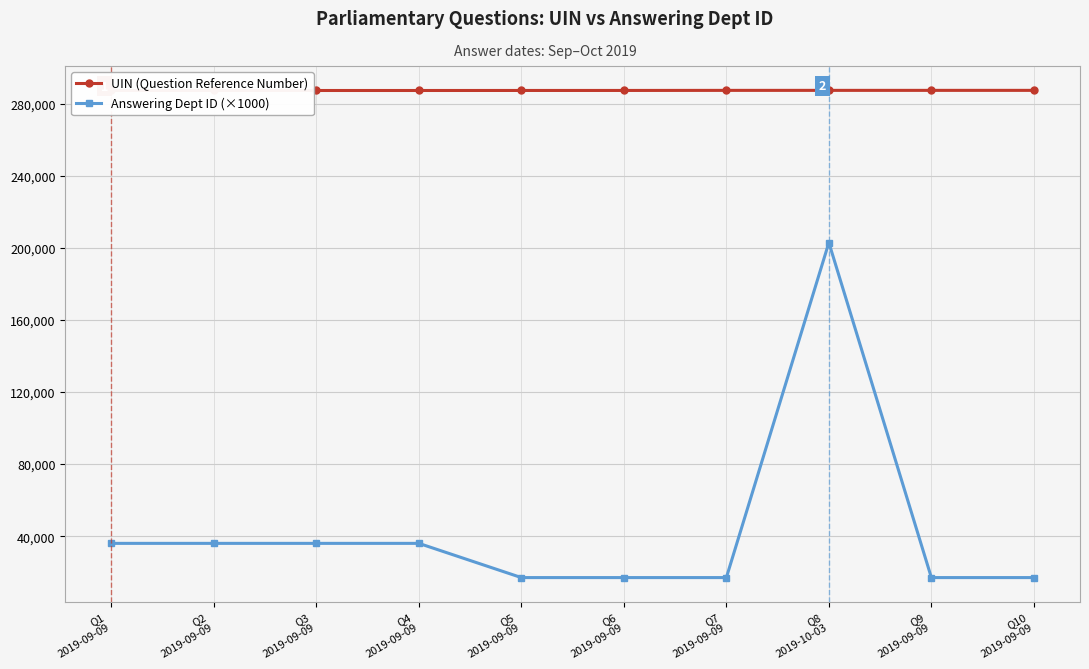

Reading right to left, what are all the values shown in this chart?

UIN (Question Reference Number): 287532	287531	287530	287525	287483	287475	287459	287458	287457	287456
Answering Dept ID (×1000): 17000	17000	203000	17000	17000	17000	36000	36000	36000	36000